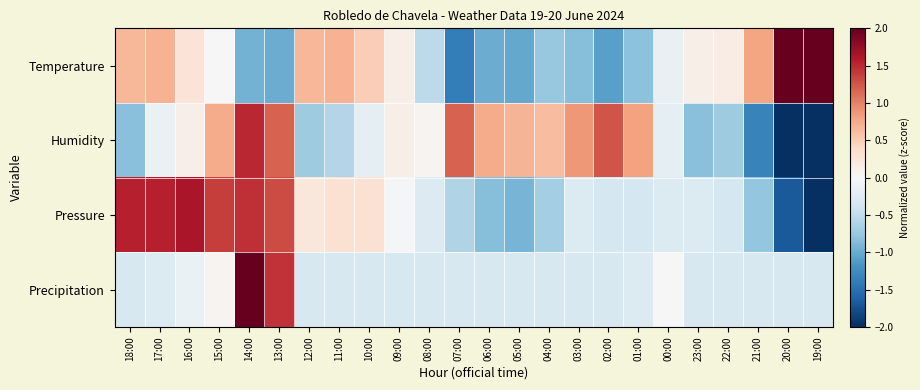

Reading left to right, extract all data points from this chart.

Temperature: 18:00=0.7	17:00=0.7	16:00=0.3	15:00=-0.0	14:00=-1.0	13:00=-1.0	12:00=0.7	11:00=0.7	10:00=0.5	09:00=0.1	08:00=-0.5	07:00=-1.4	06:00=-1.0	05:00=-1.0	04:00=-0.8	03:00=-0.9	02:00=-1.1	01:00=-0.8	00:00=-0.1	23:00=0.1	22:00=0.2	21:00=0.8	20:00=2.3	19:00=2.6
Humidity: 18:00=-0.8	17:00=-0.1	16:00=0.1	15:00=0.7	14:00=1.5	13:00=1.2	12:00=-0.7	11:00=-0.6	10:00=-0.2	09:00=0.1	08:00=0.1	07:00=1.2	06:00=0.7	05:00=0.7	04:00=0.6	03:00=0.9	02:00=1.3	01:00=0.8	00:00=-0.2	23:00=-0.8	22:00=-0.7	21:00=-1.3	20:00=-2.2	19:00=-2.2
Pressure: 18:00=1.5	17:00=1.5	16:00=1.6	15:00=1.4	14:00=1.5	13:00=1.3	12:00=0.2	11:00=0.3	10:00=0.3	09:00=-0.0	08:00=-0.3	07:00=-0.6	06:00=-0.9	05:00=-0.9	04:00=-0.7	03:00=-0.3	02:00=-0.4	01:00=-0.4	00:00=-0.3	23:00=-0.3	22:00=-0.4	21:00=-0.8	20:00=-1.7	19:00=-2.0
Precipitation: 18:00=-0.3	17:00=-0.3	16:00=-0.1	15:00=0.1	14:00=4.5	13:00=1.4	12:00=-0.3	11:00=-0.3	10:00=-0.3	09:00=-0.3	08:00=-0.3	07:00=-0.3	06:00=-0.3	05:00=-0.3	04:00=-0.3	03:00=-0.3	02:00=-0.3	01:00=-0.3	00:00=0.0	23:00=-0.3	22:00=-0.3	21:00=-0.3	20:00=-0.3	19:00=-0.3